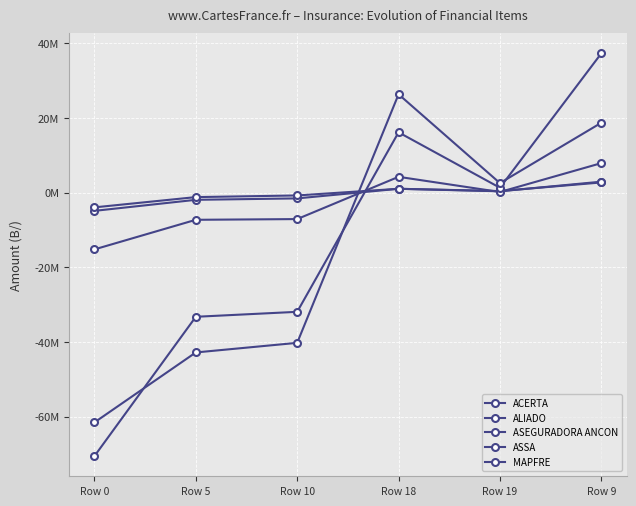

In ALIADO, how many points are higher than both neighbors (excluding endpoints)?

1